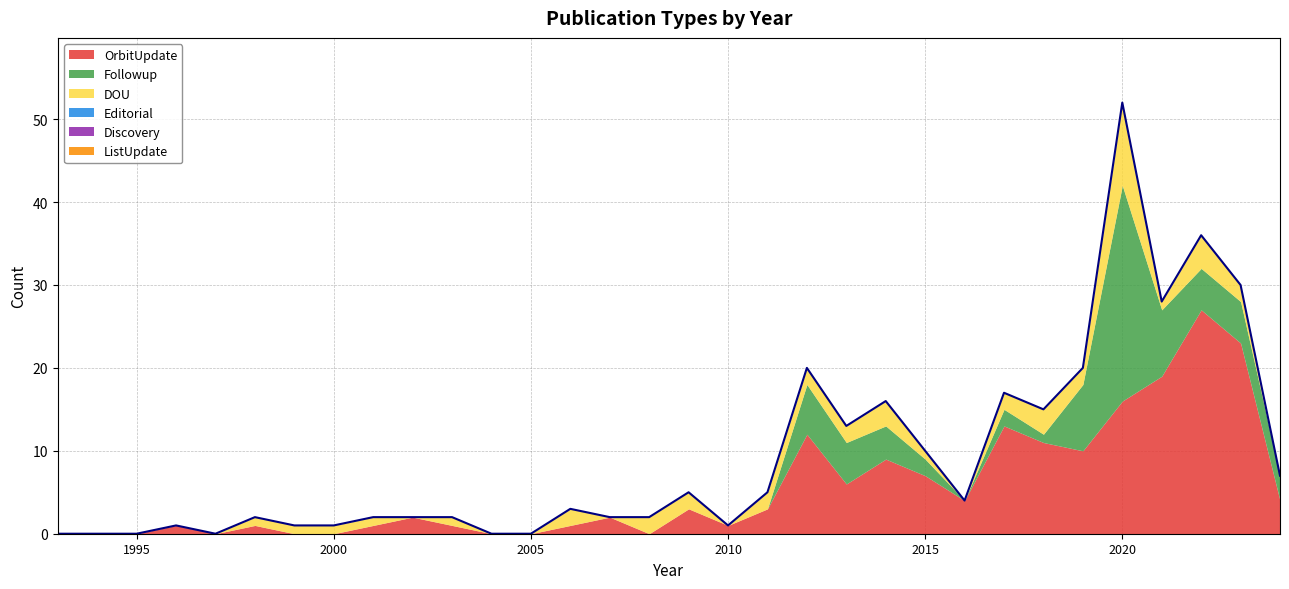

Does the chart display data point markers on the line(s)?

No